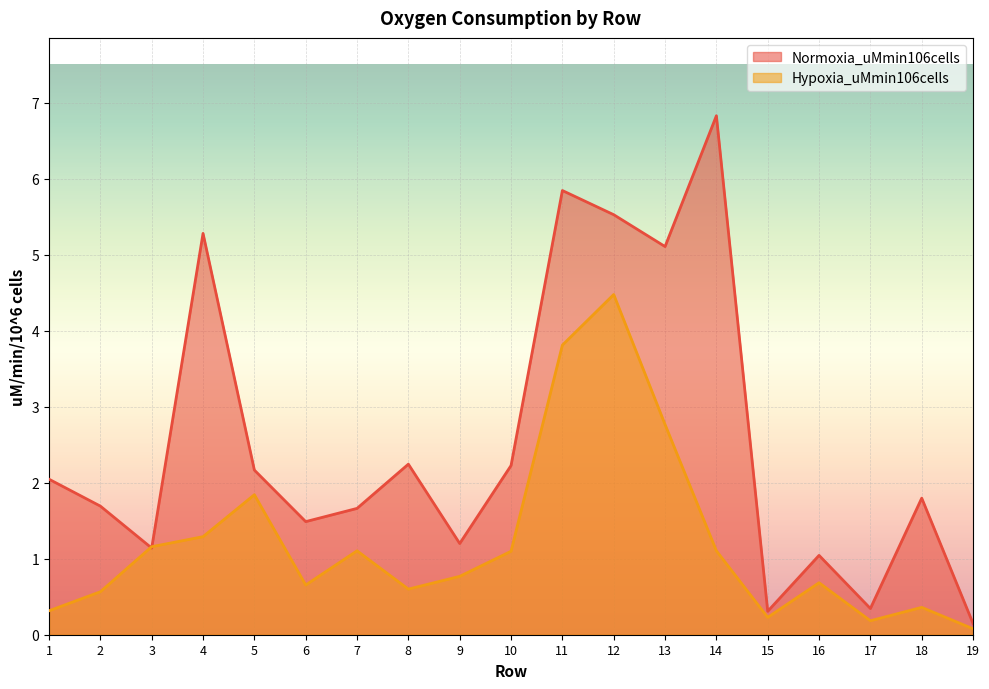

Reading left to right, transcribe all the data shown in this chart.

Normoxia_uMmin106cells: 2.0	1.7	1.1	5.3	2.2	1.5	1.7	2.2	1.2	2.2	5.8	5.5	5.1	6.8	0.3	1.0	0.3	1.8	0.1
Hypoxia_uMmin106cells: 0.3	0.6	1.2	1.3	1.8	0.7	1.1	0.6	0.8	1.1	3.8	4.5	2.8	1.1	0.2	0.7	0.2	0.4	0.1